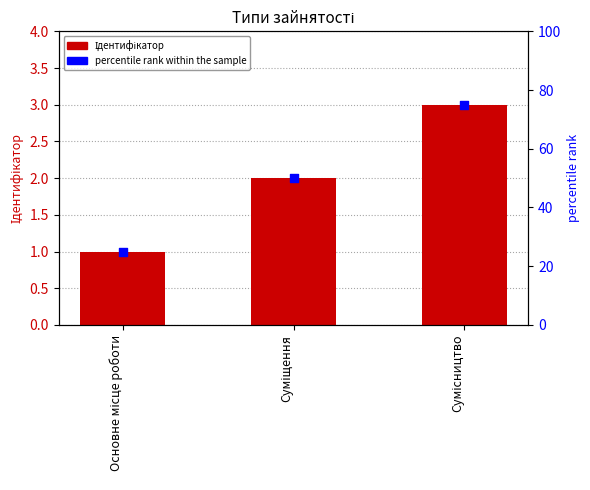

Is the value of Ідентифікатор at Сумісництво greater than the value of percentile rank within the sample at Суміщення?

No